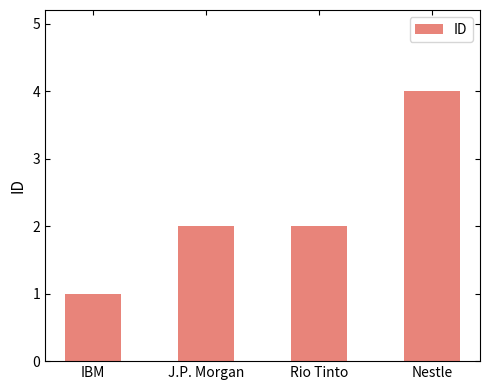

True or false: the data shows 2 at IBM.

False